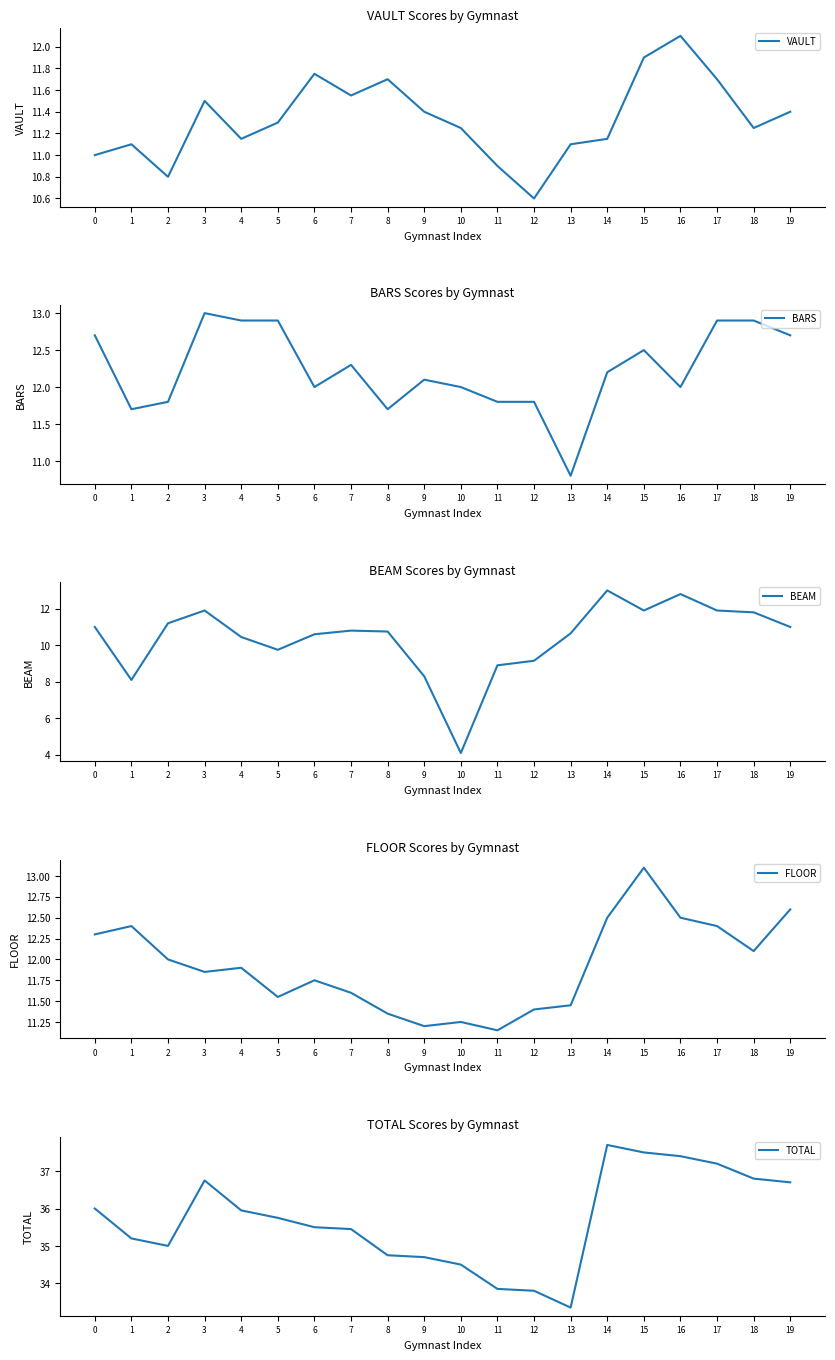

True or false: TOTAL and FLOOR cross at least once.

False